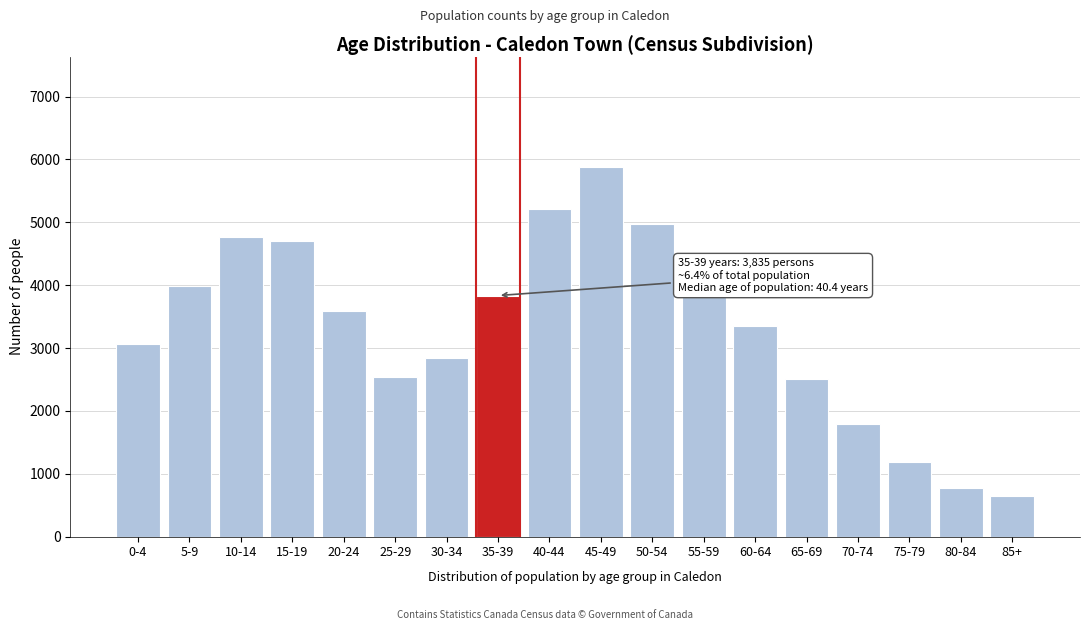

What is the label of the 11th bar from the left?

50-54